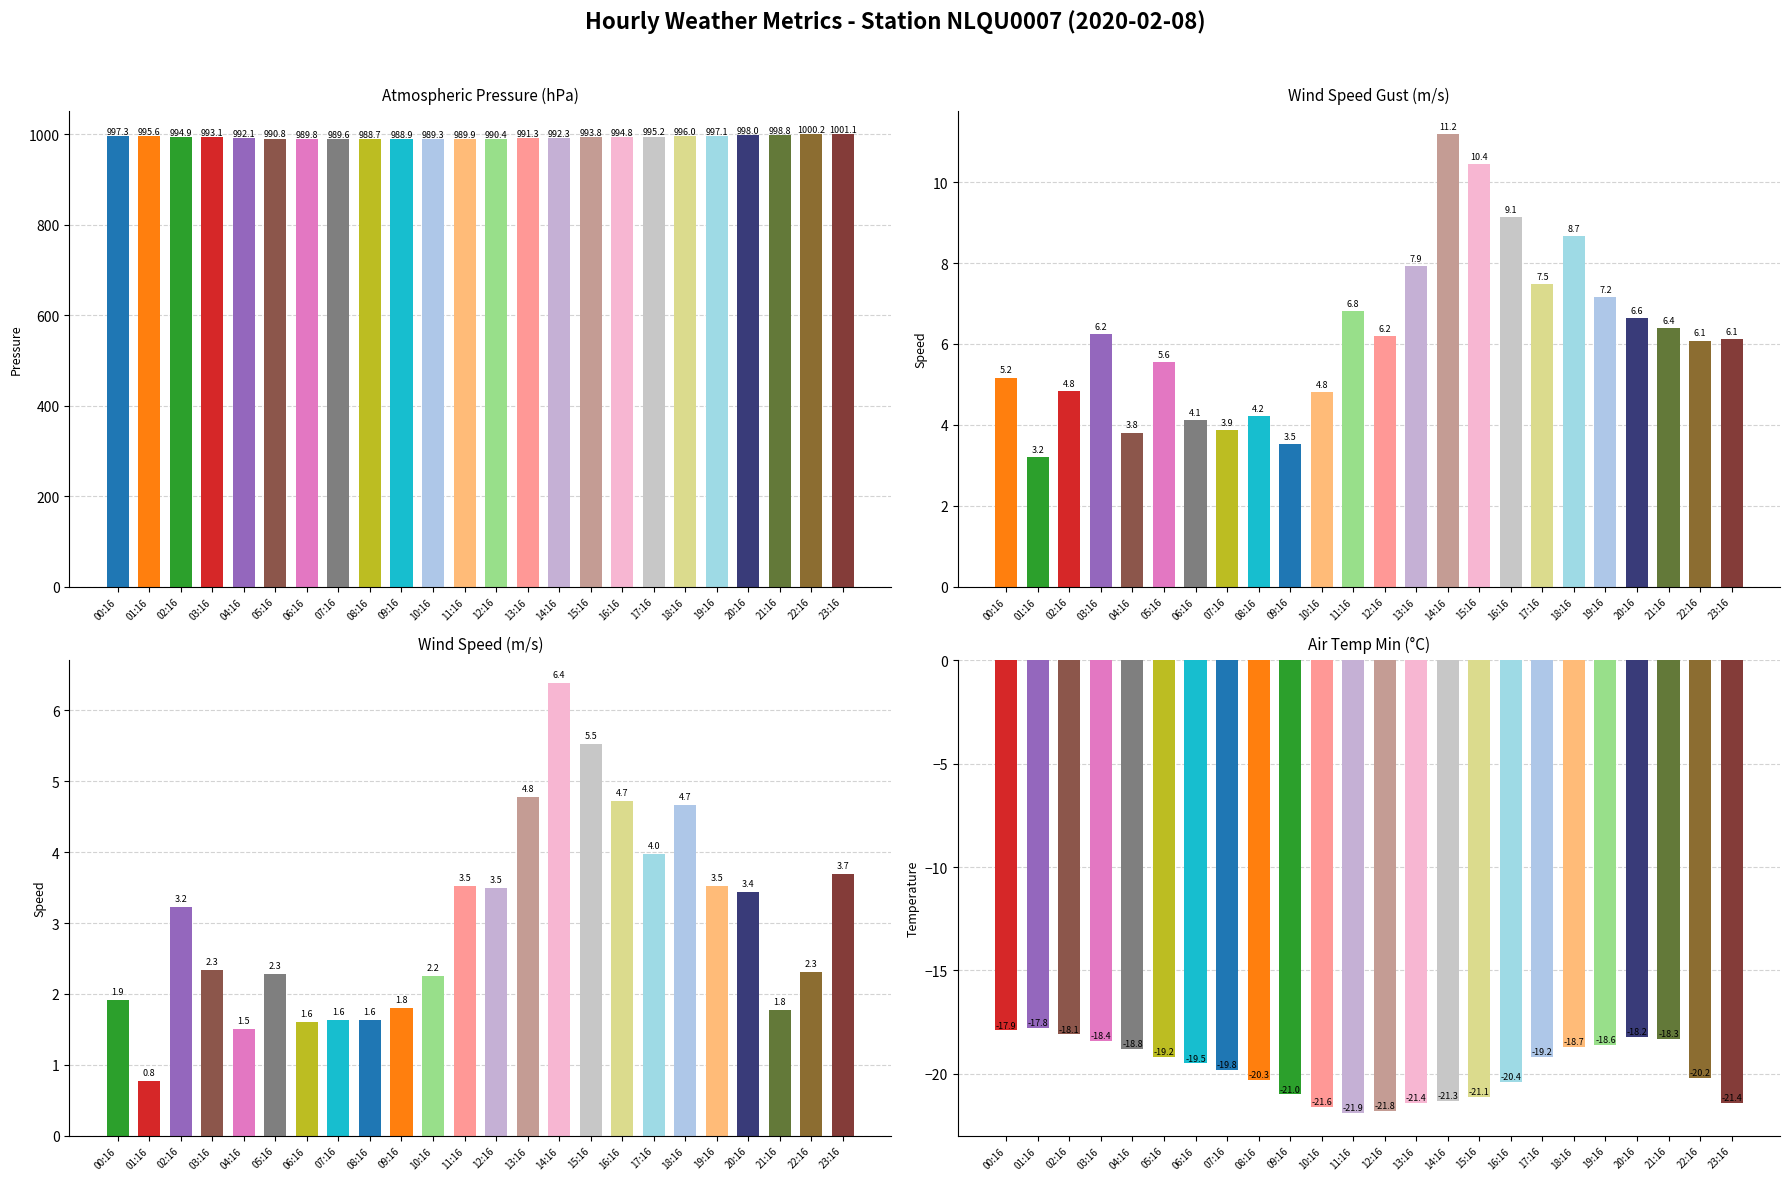

Which series has the largest total across all categories?

ATMOS_PRES